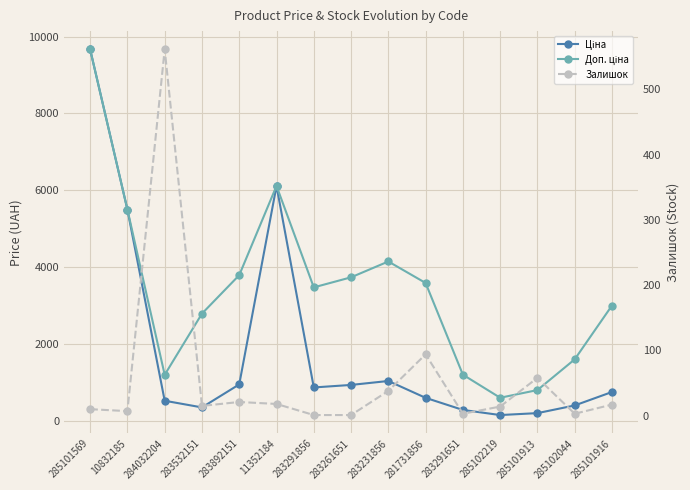

What is the label of the 12th point from the right?

283532151